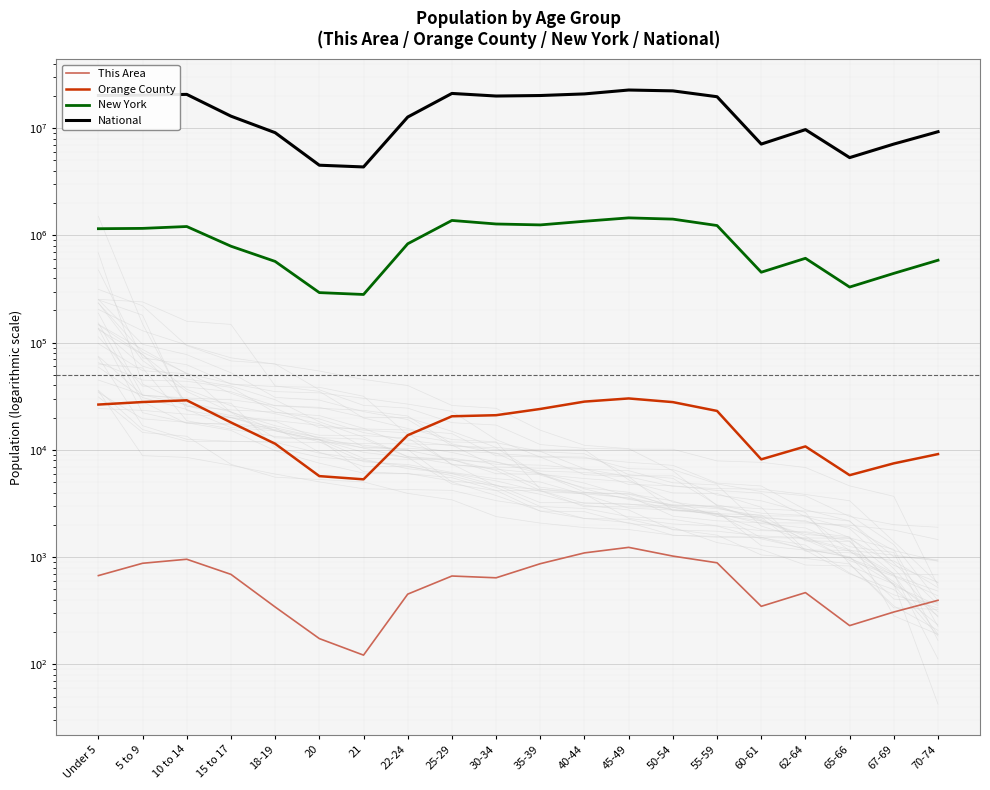

How many categories are shown in the chart?

20